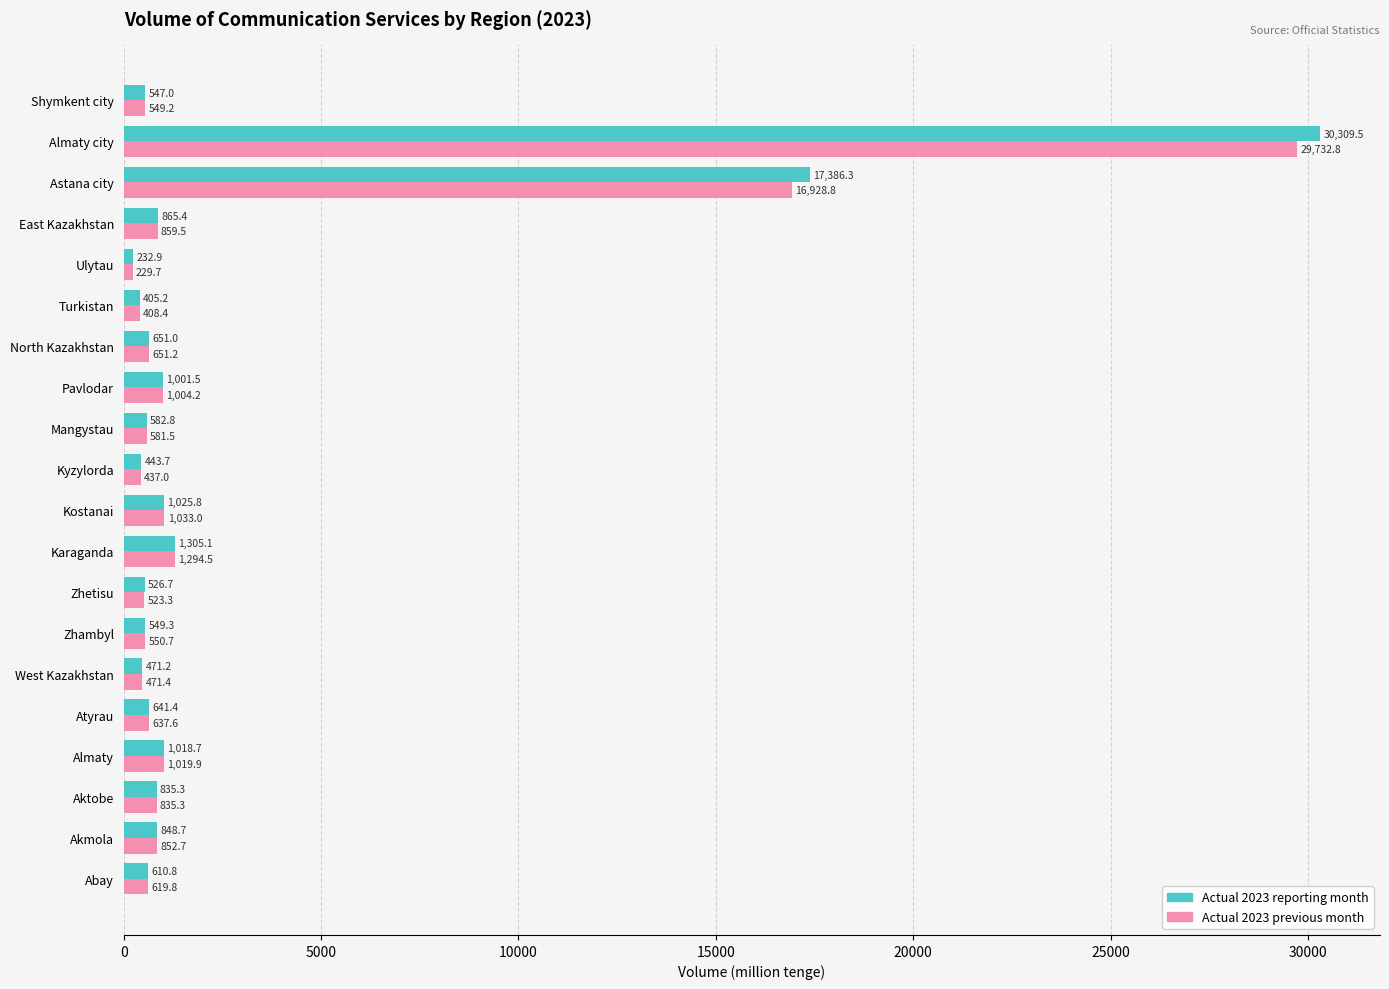

Where is Actual 2023 reporting month nearest to the value 15271?

Astana city